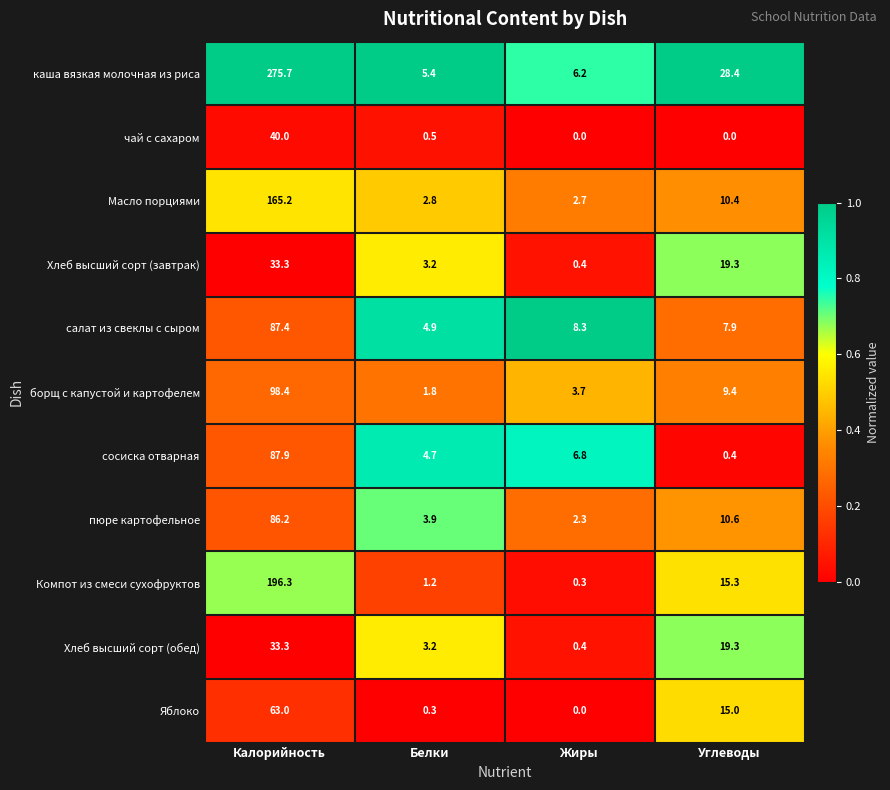

Between Жиры and Углеводы, which series saw the biggest shift?

каша вязкая молочная из риса